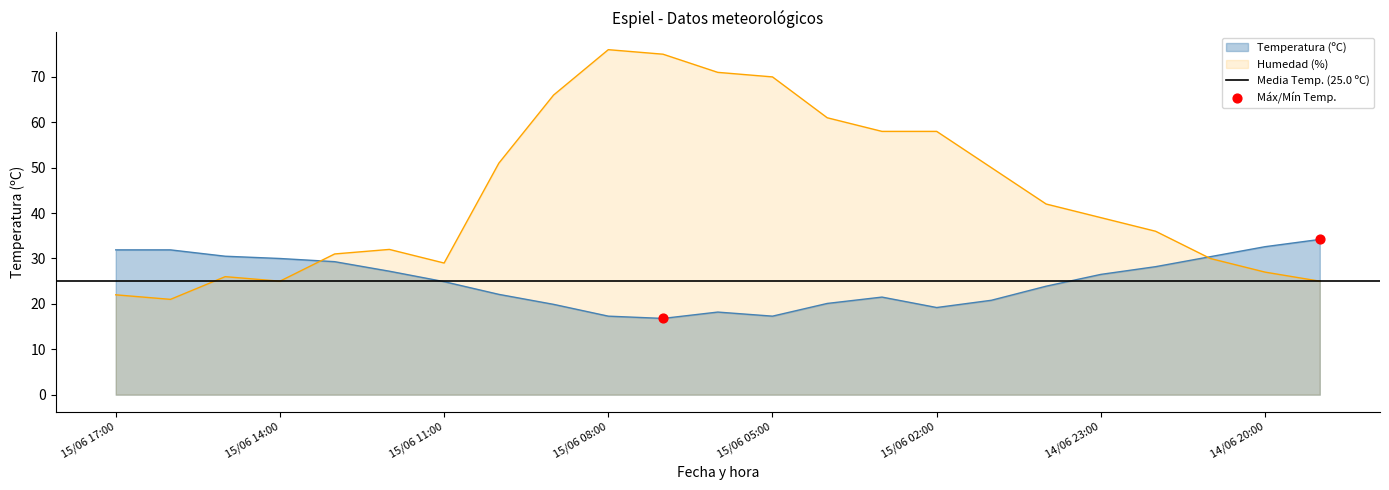

Which series contains the highest Y value?

Humedad (%)